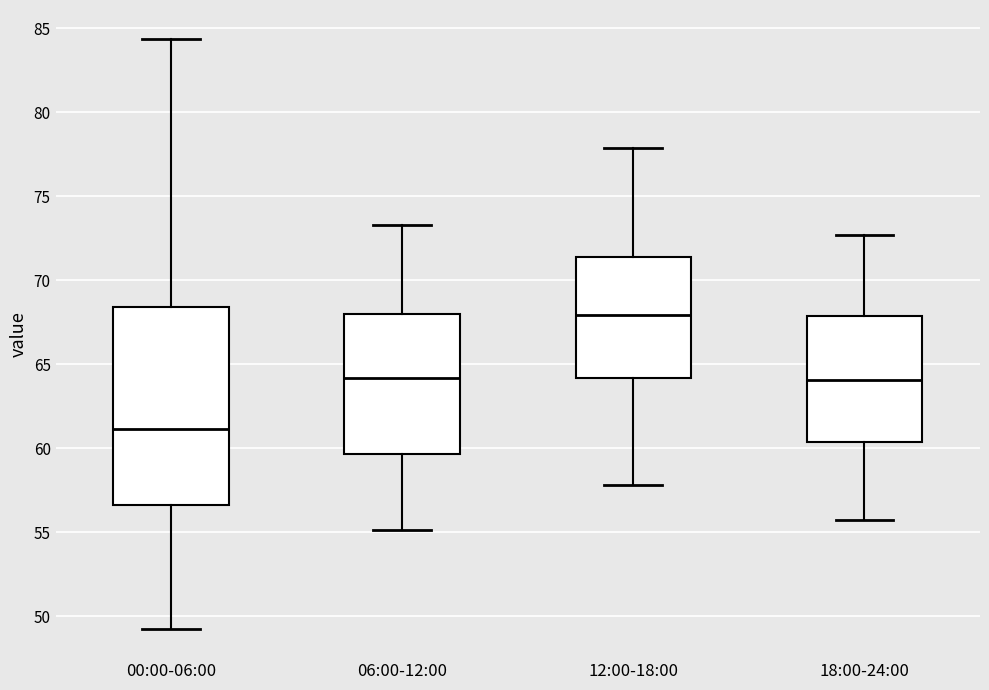

Which box has the lowest median line?

00:00-06:00